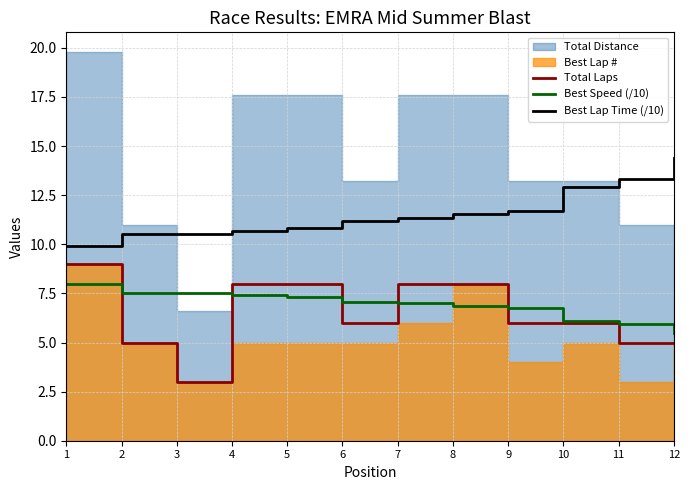

What is the smallest value displayed?

3.0